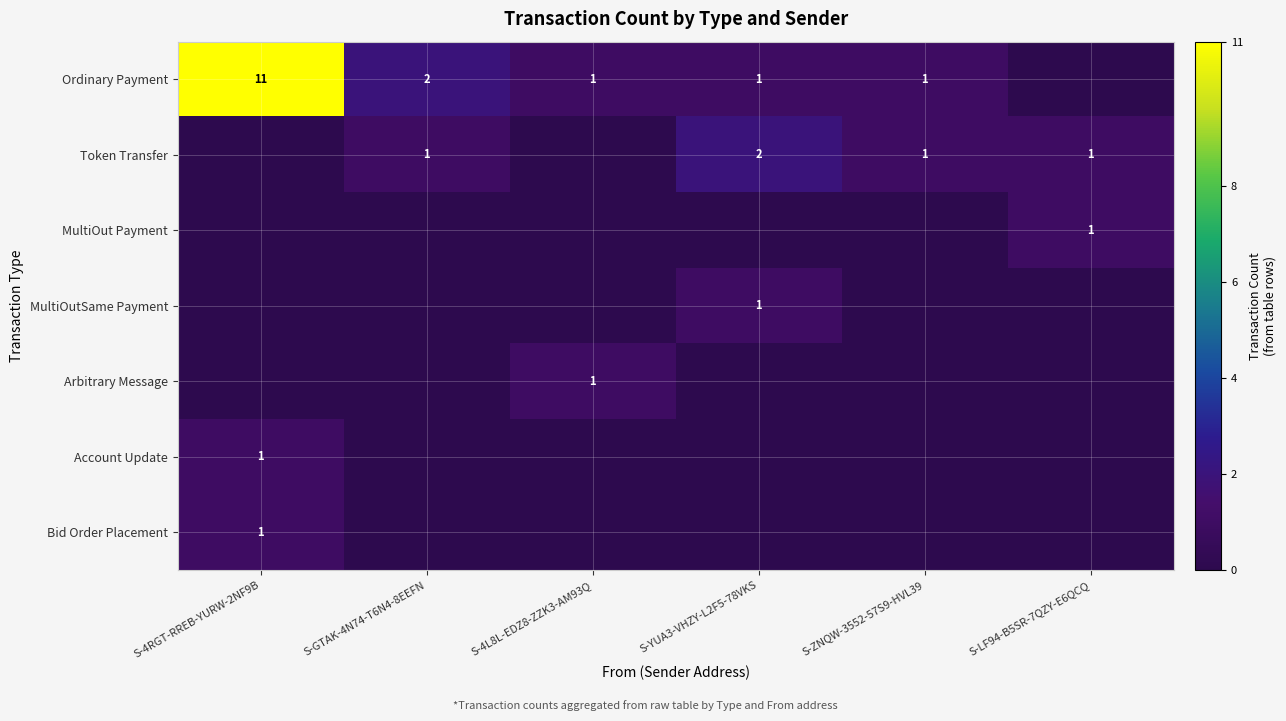

True or false: Token Transfer has a value of 1 at S-YUA3-VHZY-L2F5-78VKS.

False